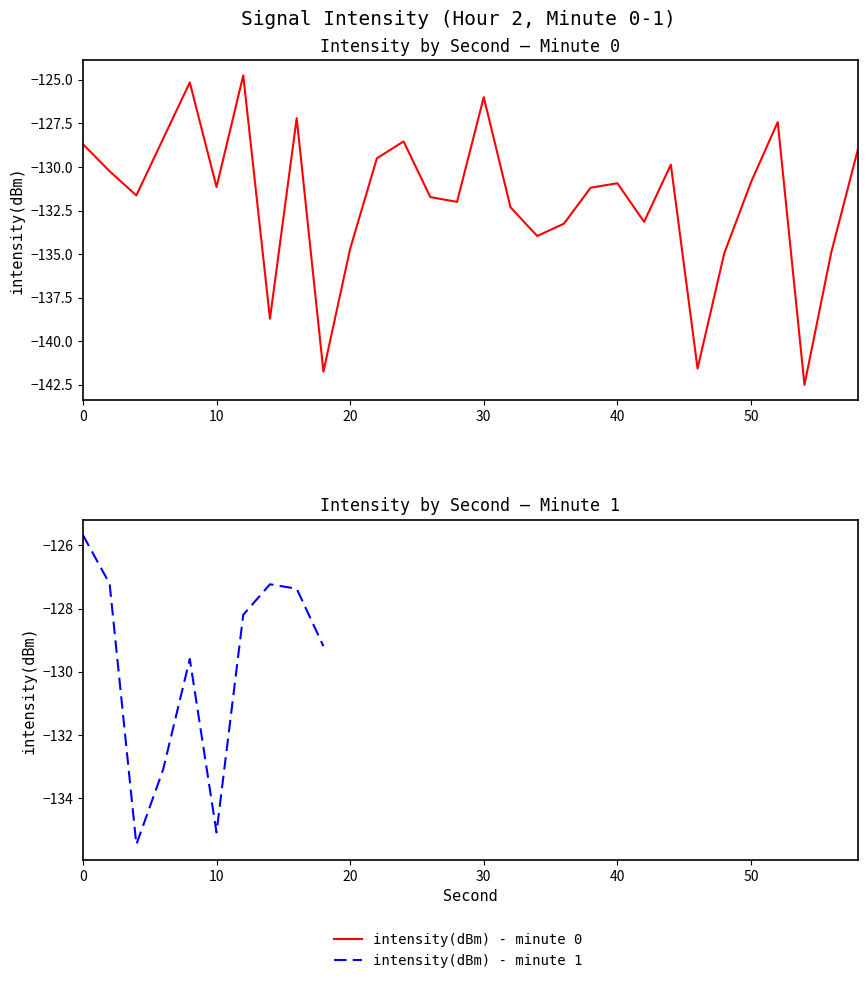

At which category does the data reach its first local peak?

8